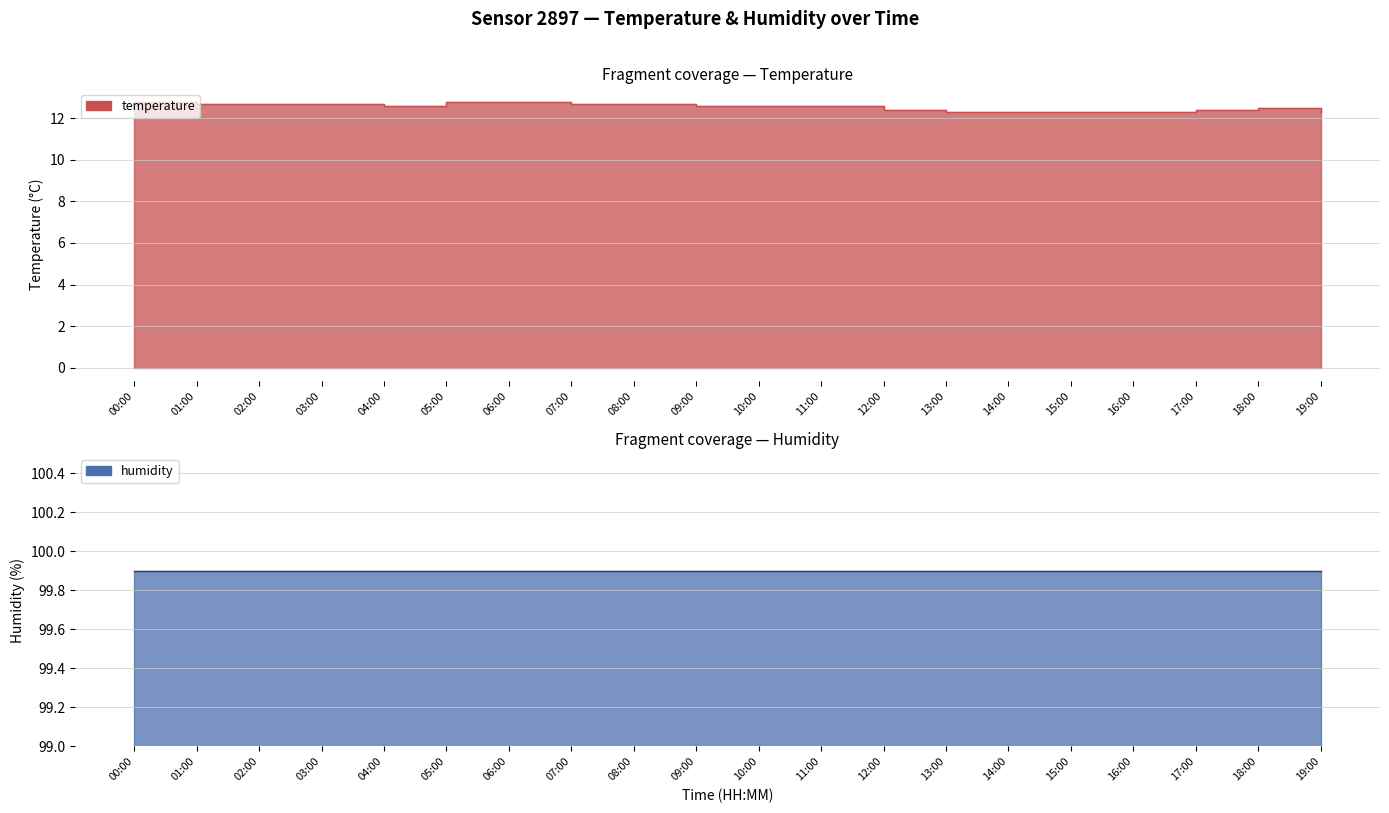

Does the chart display data point markers on the line(s)?

No